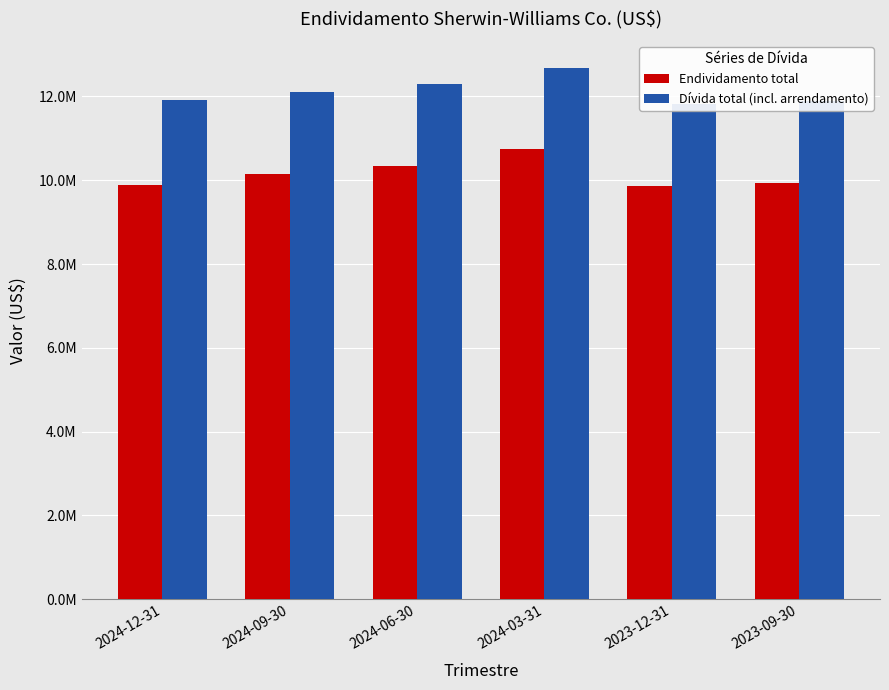

Rank the series at 2024-09-30 from highest to lowest value.

Dívida total (incl. arrendamento), Endividamento total